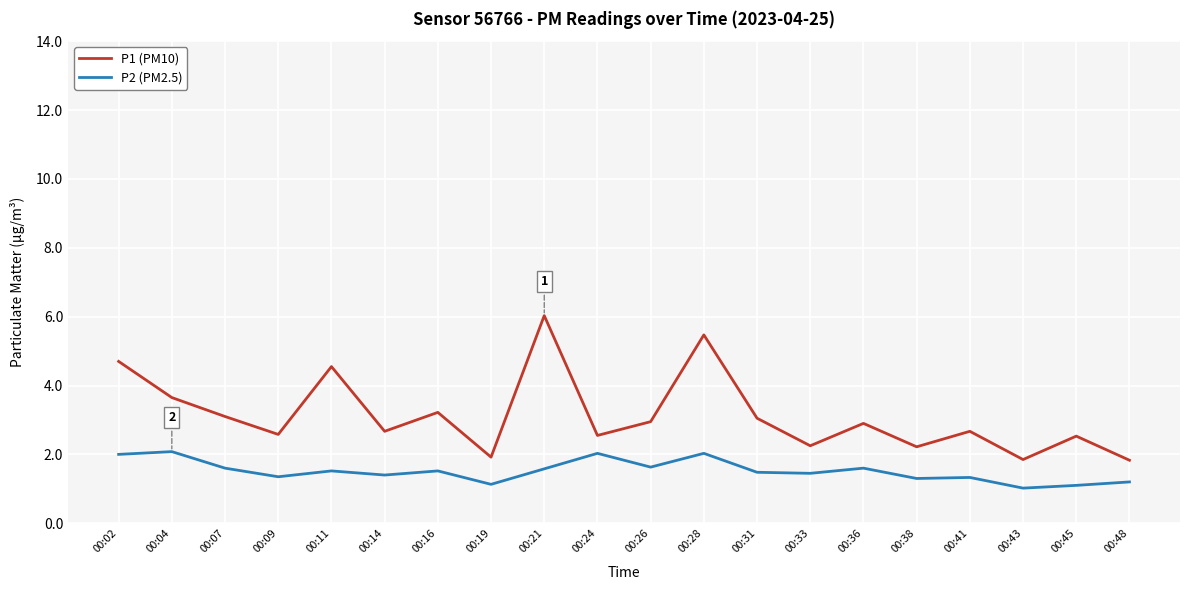

In P2 (PM2.5), how many points are higher than both neighbors (excluding endpoints)?

7